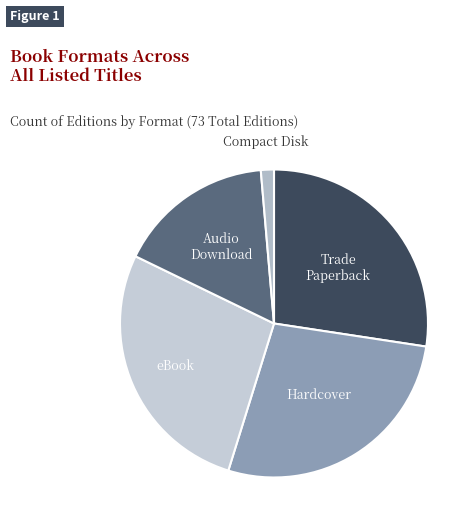

Count the number of slices in the pie.

5